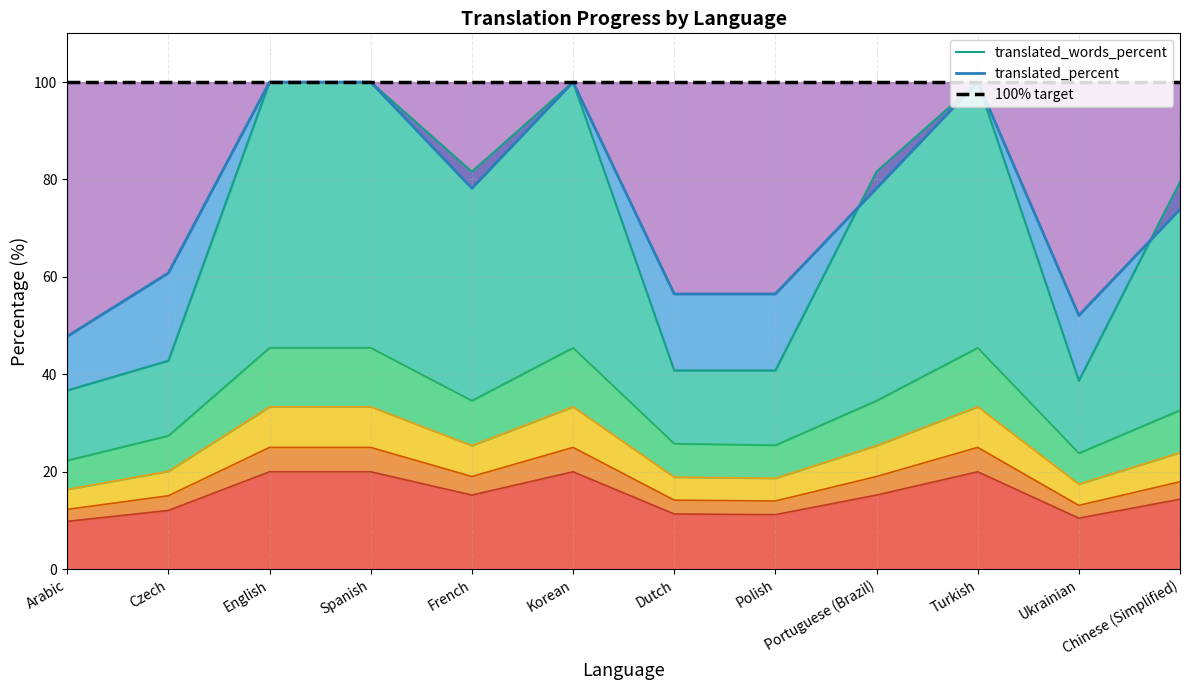

Reading right to left, list all the values displayed in this chart.

translated_words_percent: Chinese (Simplified)=79.5	Ukrainian=38.7	Turkish=100.0	Portuguese (Brazil)=81.6	Polish=40.8	Dutch=40.8	Korean=100.0	French=81.6	Spanish=100.0	English=100.0	Czech=42.8	Arabic=36.7
translated_percent: Chinese (Simplified)=73.9	Ukrainian=52.1	Turkish=100.0	Portuguese (Brazil)=78.2	Polish=56.5	Dutch=56.5	Korean=100.0	French=78.2	Spanish=100.0	English=100.0	Czech=60.8	Arabic=47.8
100% target: Chinese (Simplified)=100.0	Ukrainian=100.0	Turkish=100.0	Portuguese (Brazil)=100.0	Polish=100.0	Dutch=100.0	Korean=100.0	French=100.0	Spanish=100.0	English=100.0	Czech=100.0	Arabic=100.0